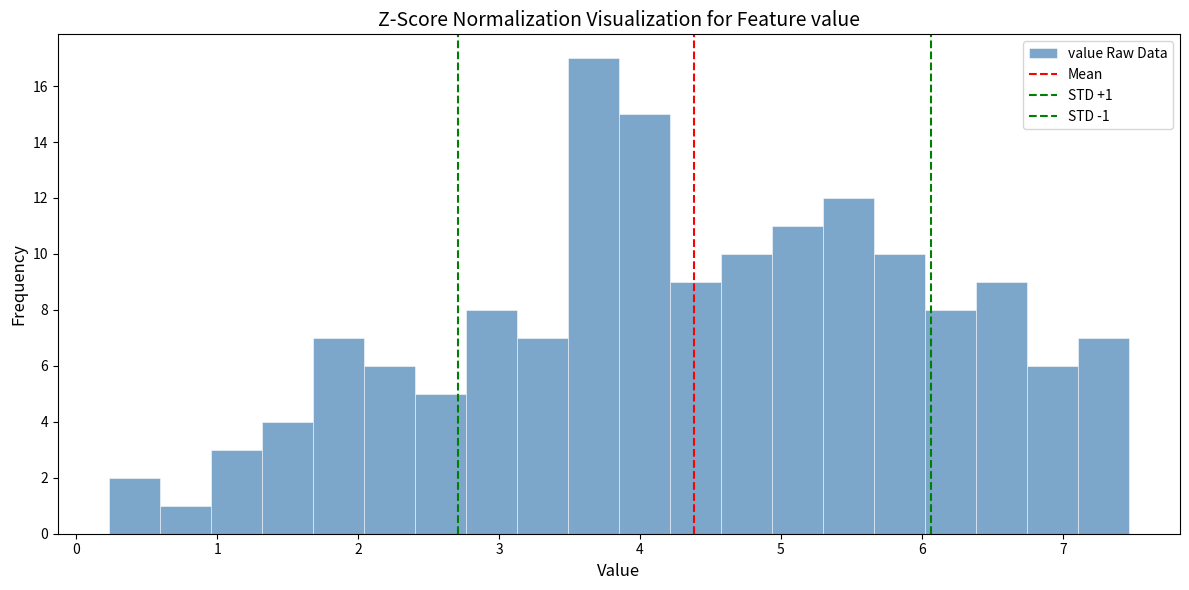

Read against the x-axis, roughly where is the centre of the tallest bar?

3.7